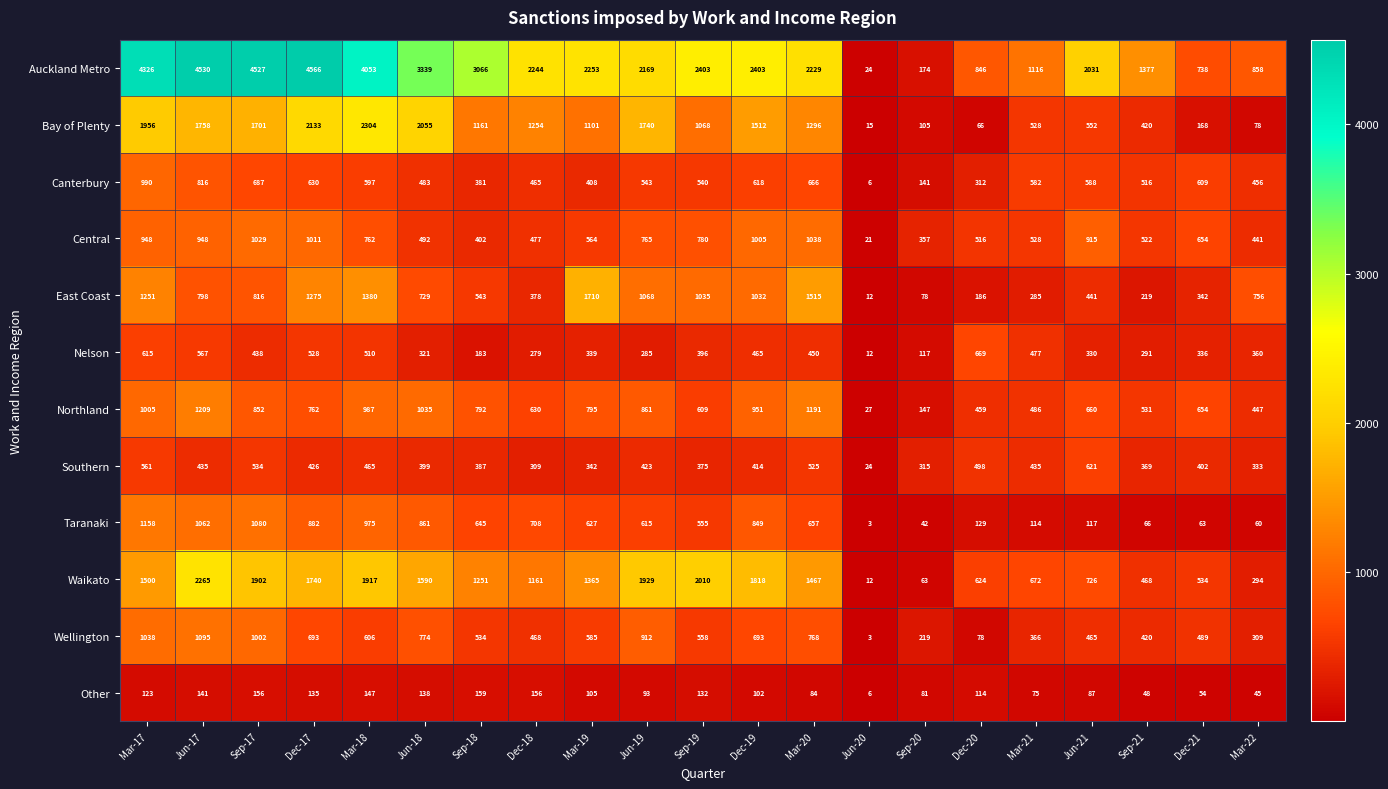

Which series changed the most between Mar-17 and Jun-20?

Auckland Metro